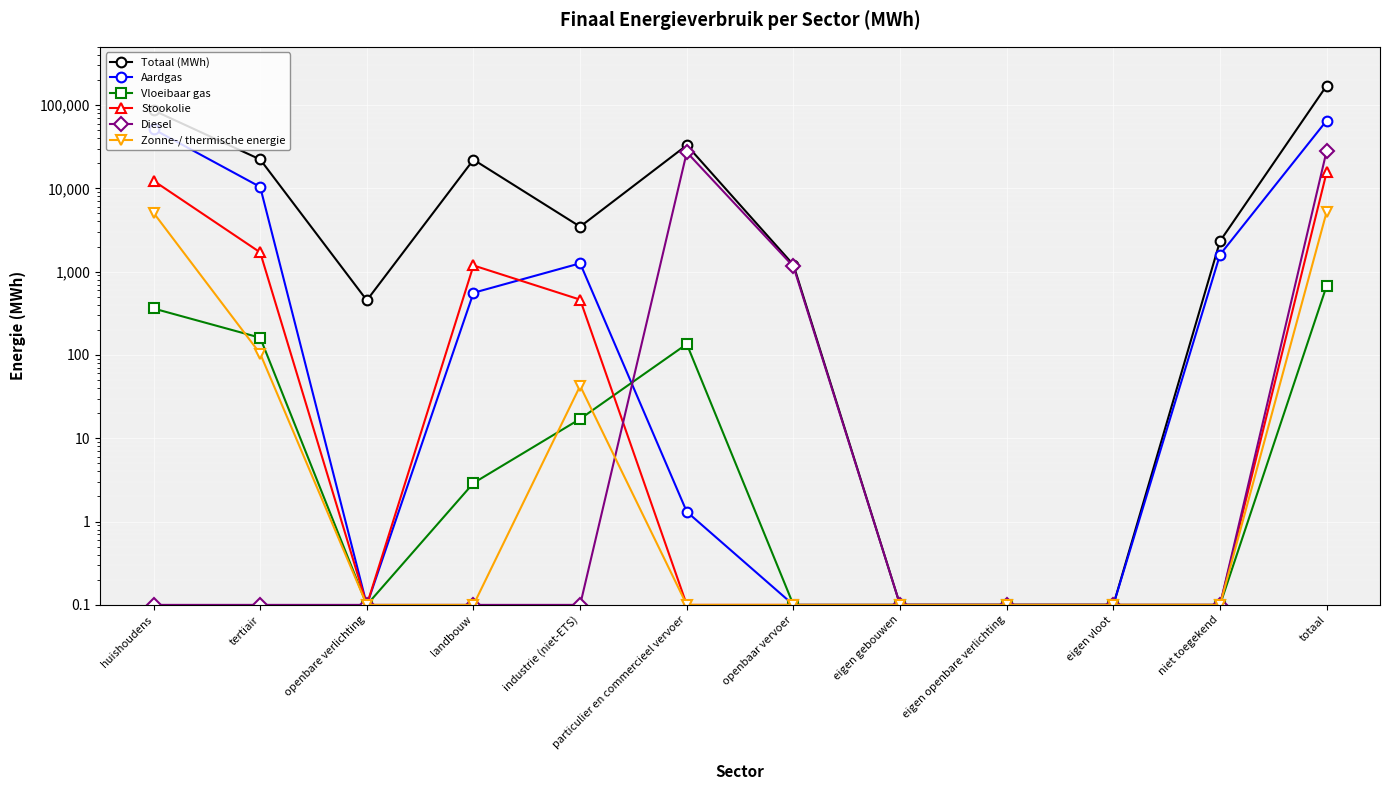

At how many categories does at least one series exceed 124609?

1